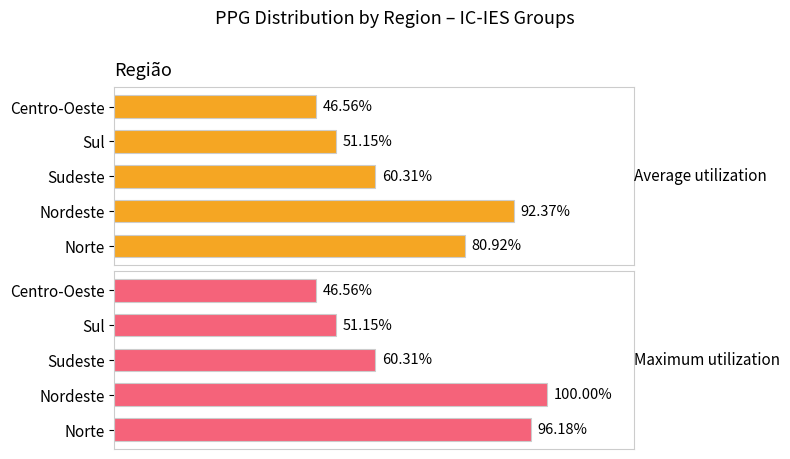

Rank the series by their average value, from highest to lowest.

Maximum utilization, Average utilization